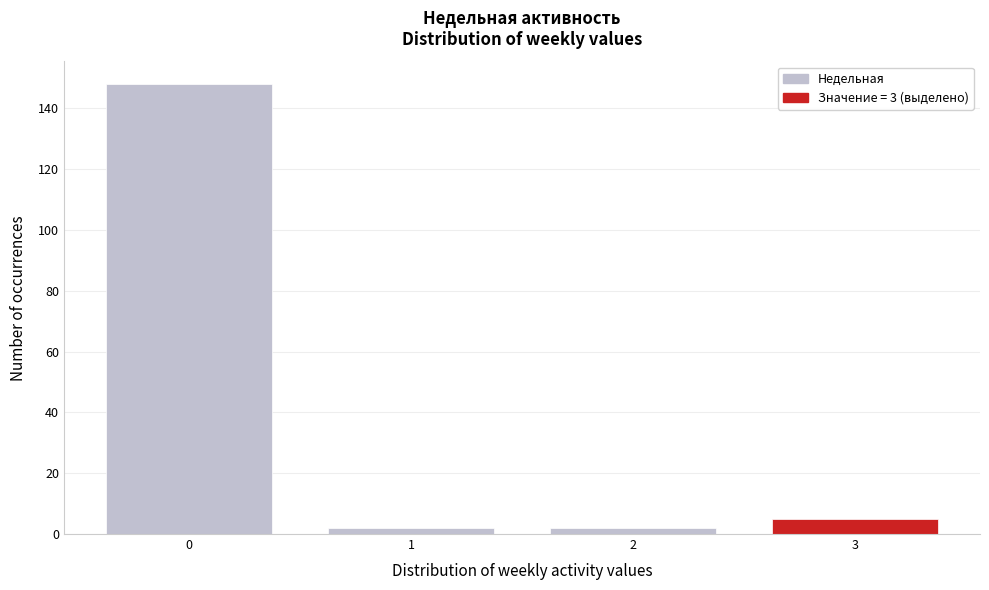

Reading right to left, transcribe all the data shown in this chart.

5	2	2	148